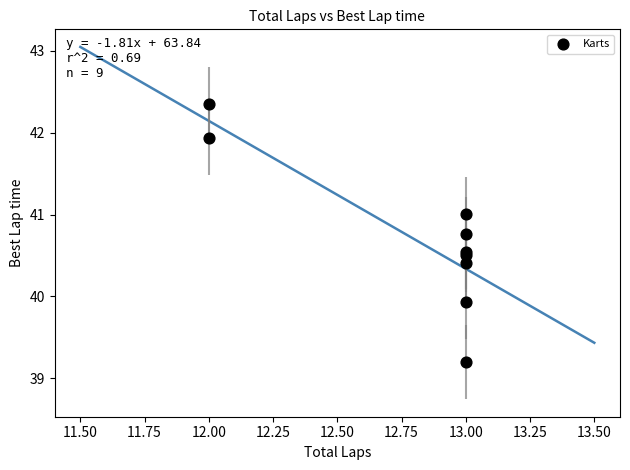

What Y value in the scatter plot is closest to 40?

39.9